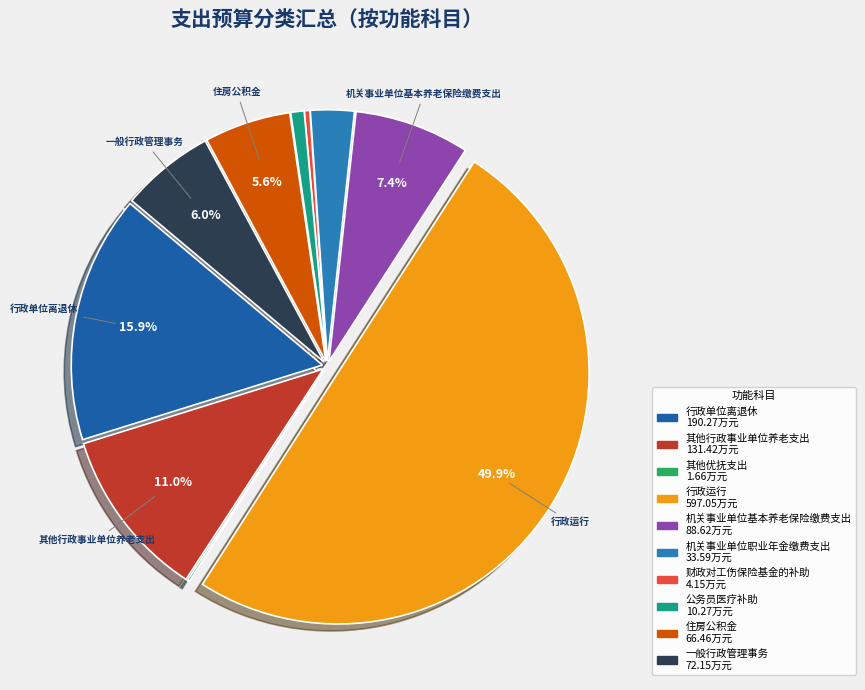

Is the sum of 机关事业单位基本养老保险缴费支出 and 住房公积金 greater than half?

No